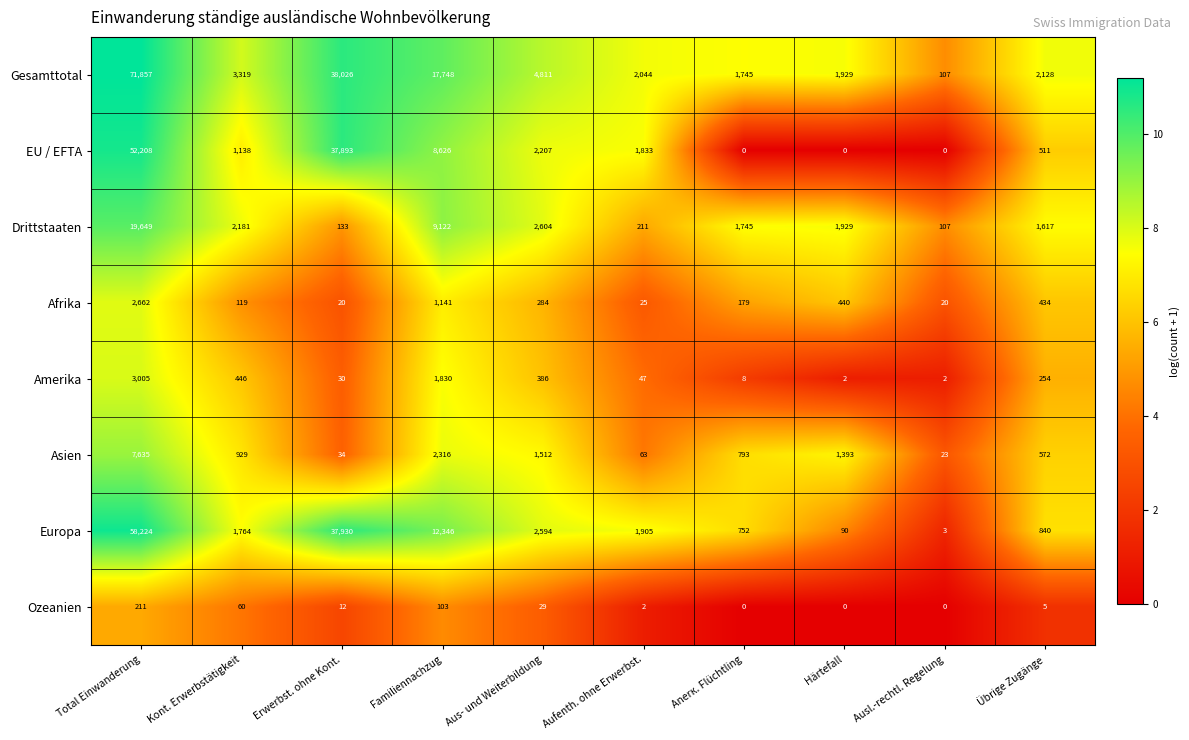

What is the sum of all Amerika values?

6010